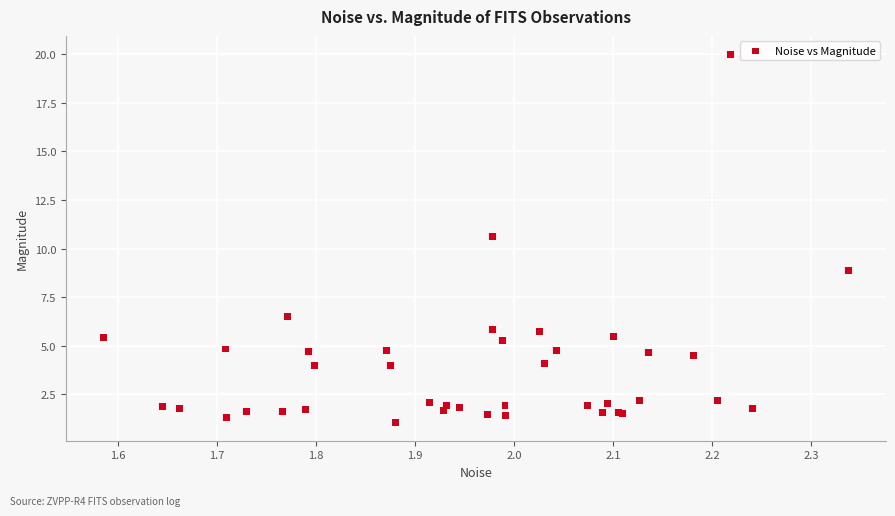

What Y value in the scatter plot is closest to 10?

10.6